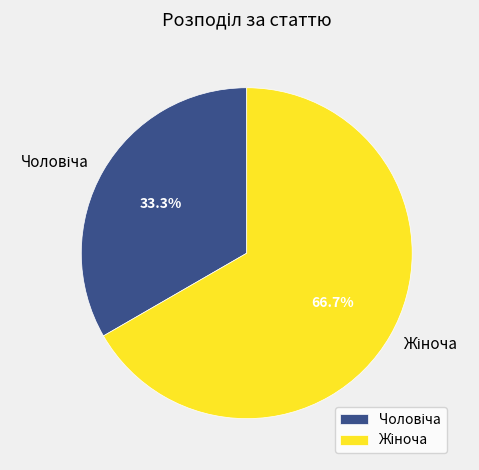

Is there a majority slice in this chart?

Yes